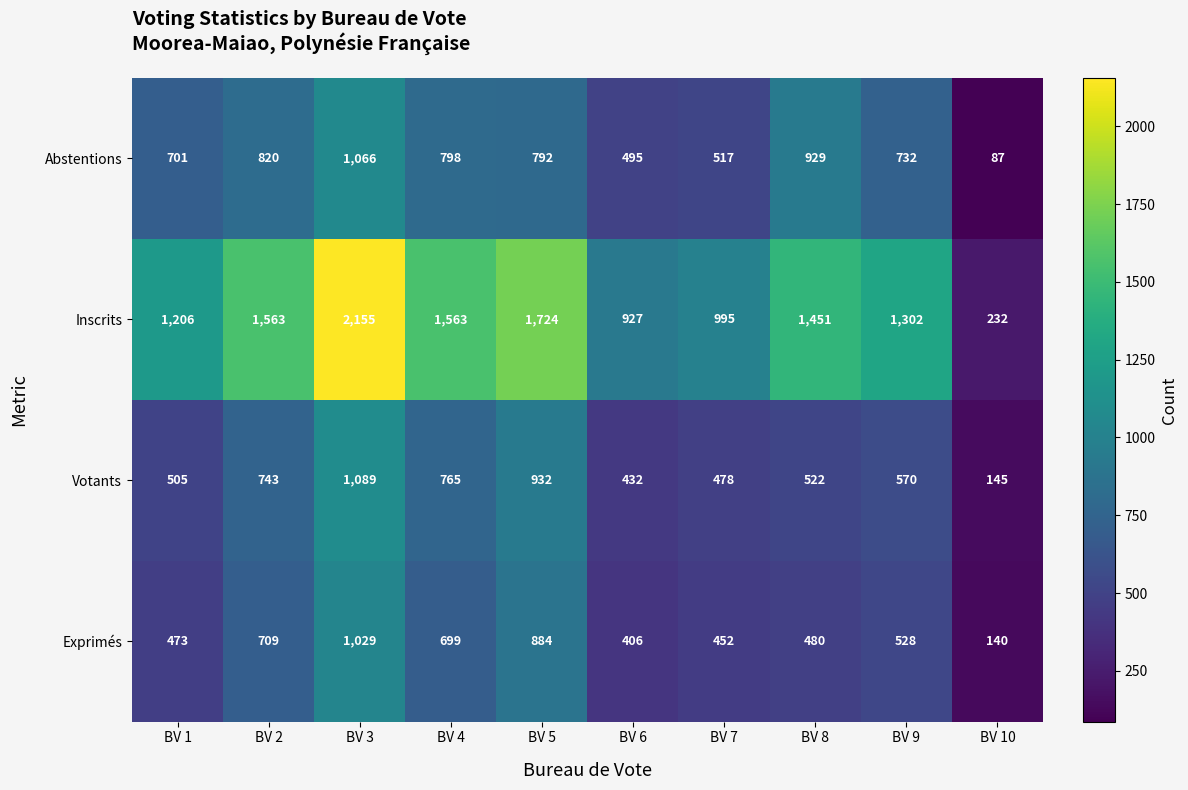

At which label is Votants closest to 617?

BV 9